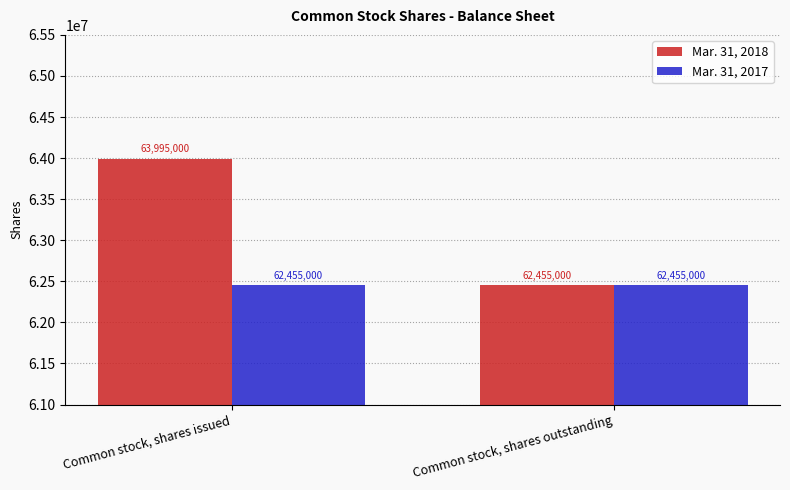

What is the label of the 1st bar from the left?

Common stock, shares issued